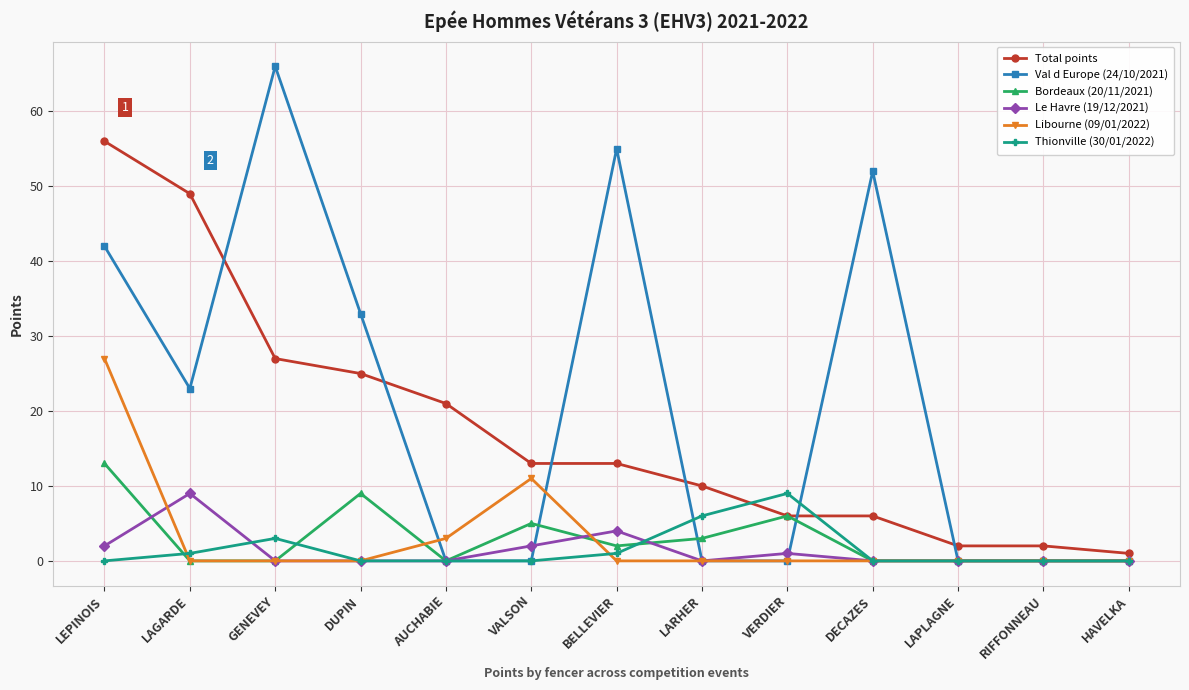

How many distinct data groups are displayed?

6